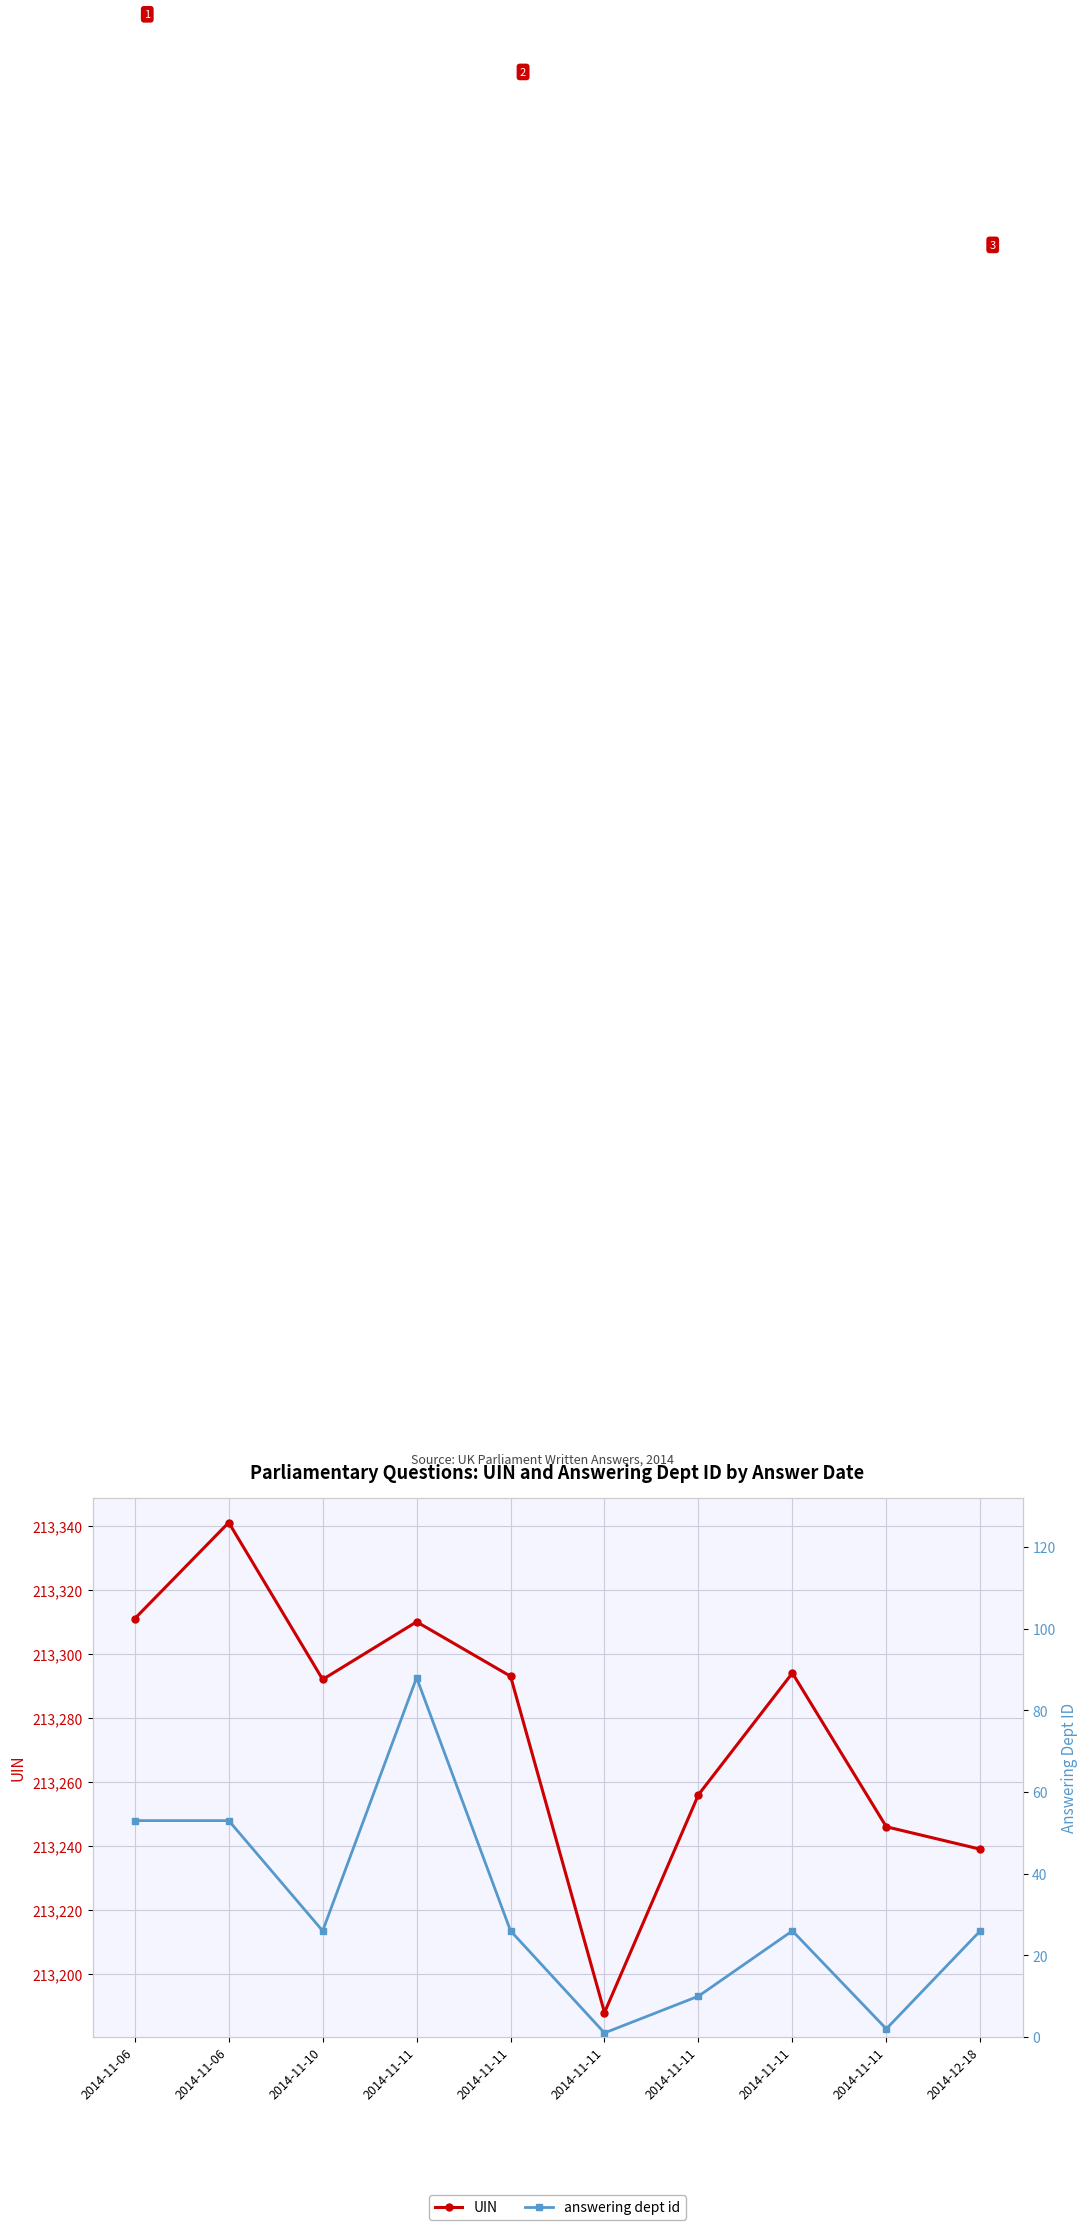

What are all the series names shown in the legend?

UIN, answering dept id